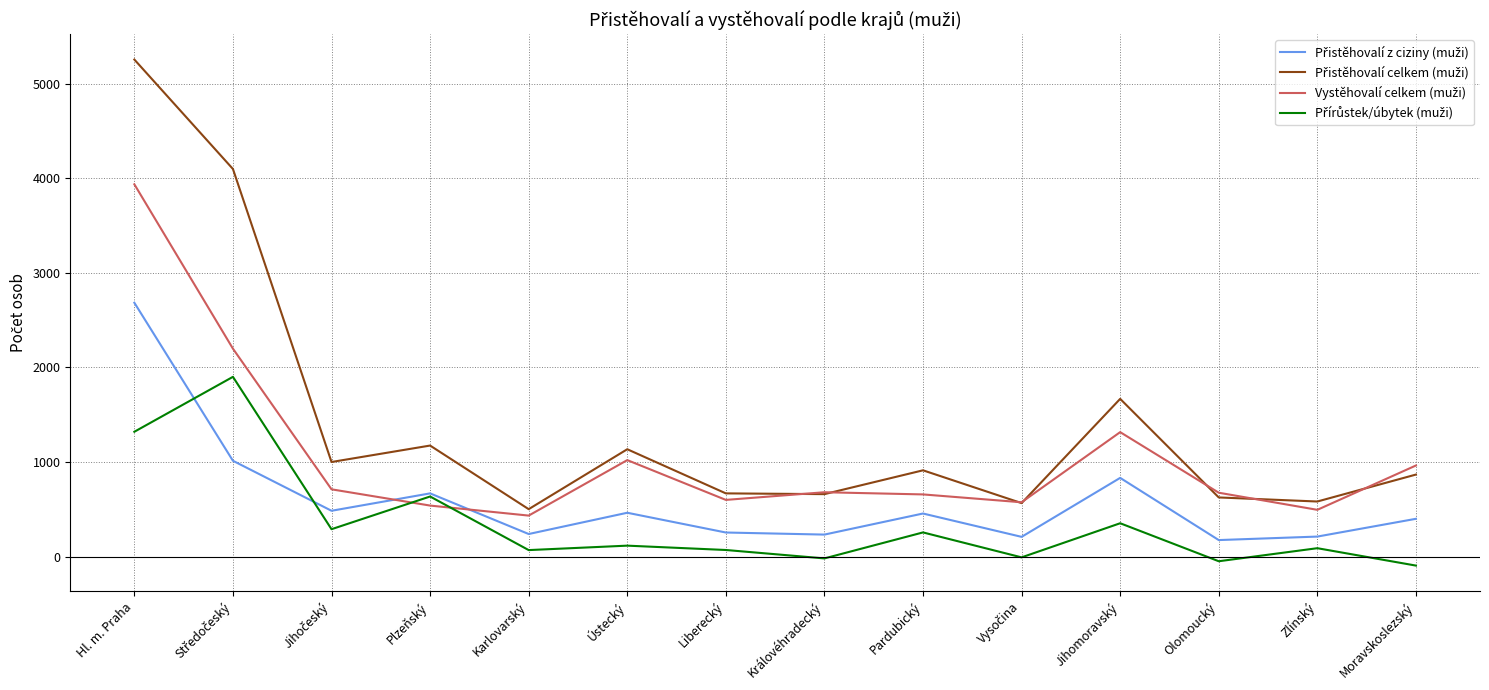

At which category is the sum across all series the highest?

Hl. m. Praha